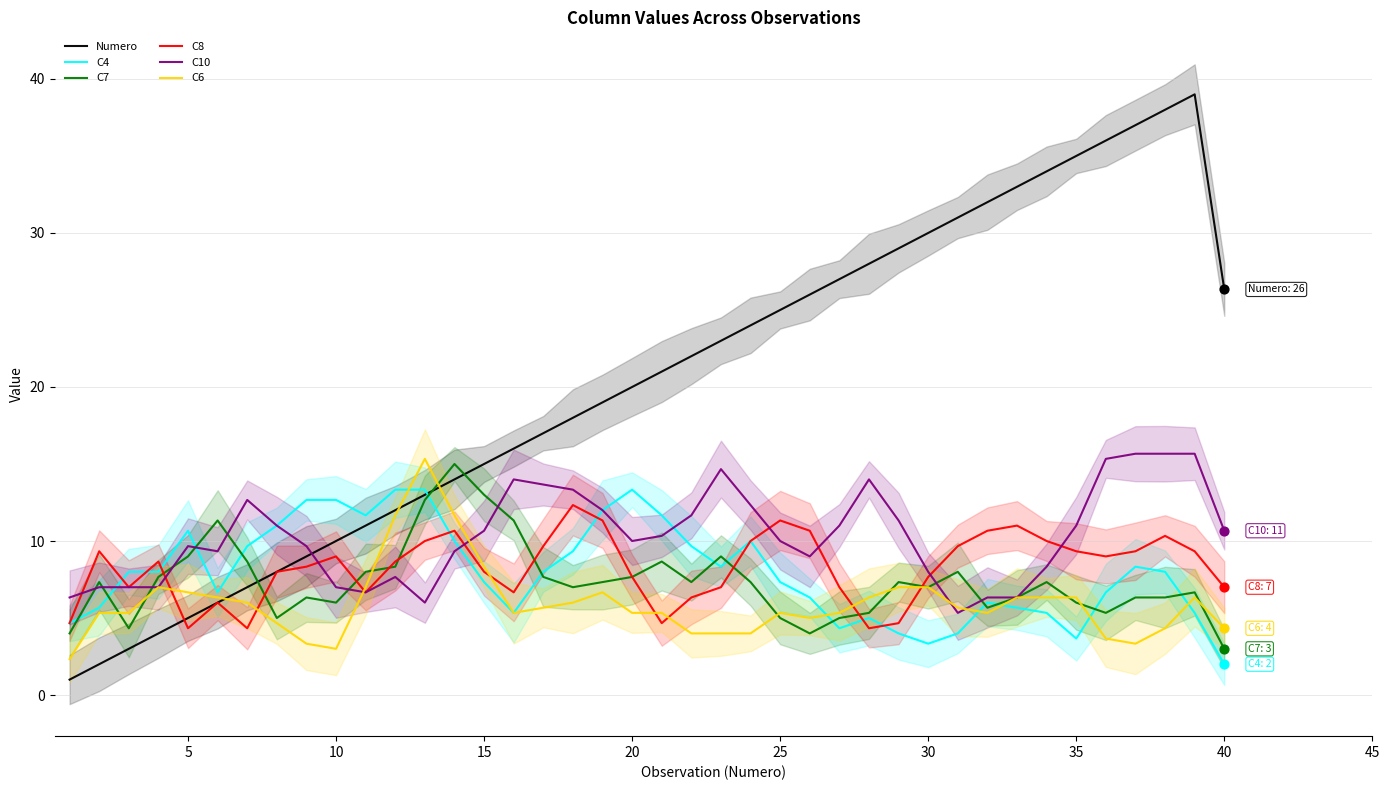

Which series has the largest Y range (max minus min)?

Numero